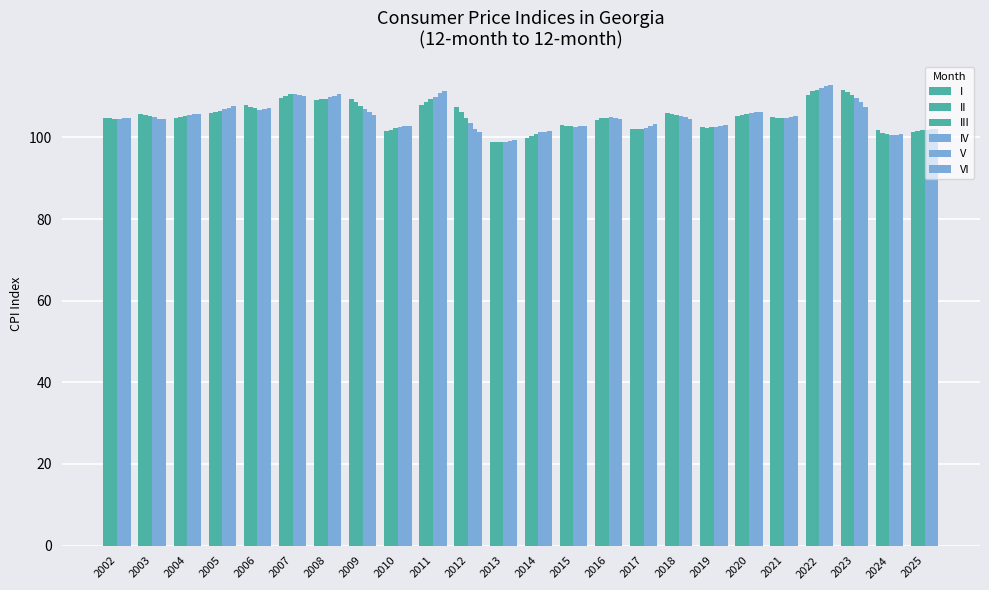

Count the number of categories in the chart.

24